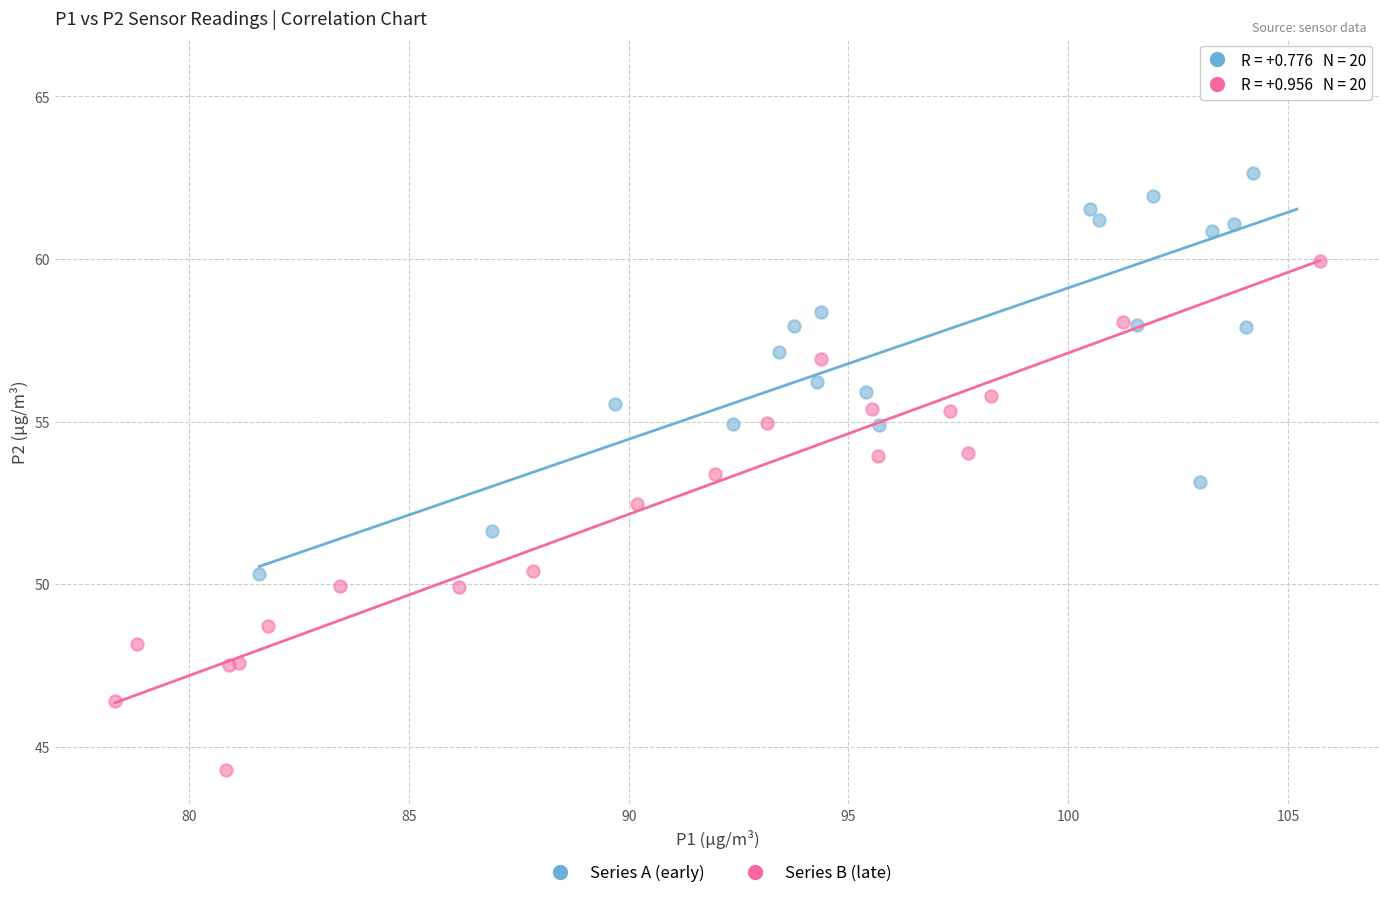

Which series contains the lowest Y value?

Series B (late)